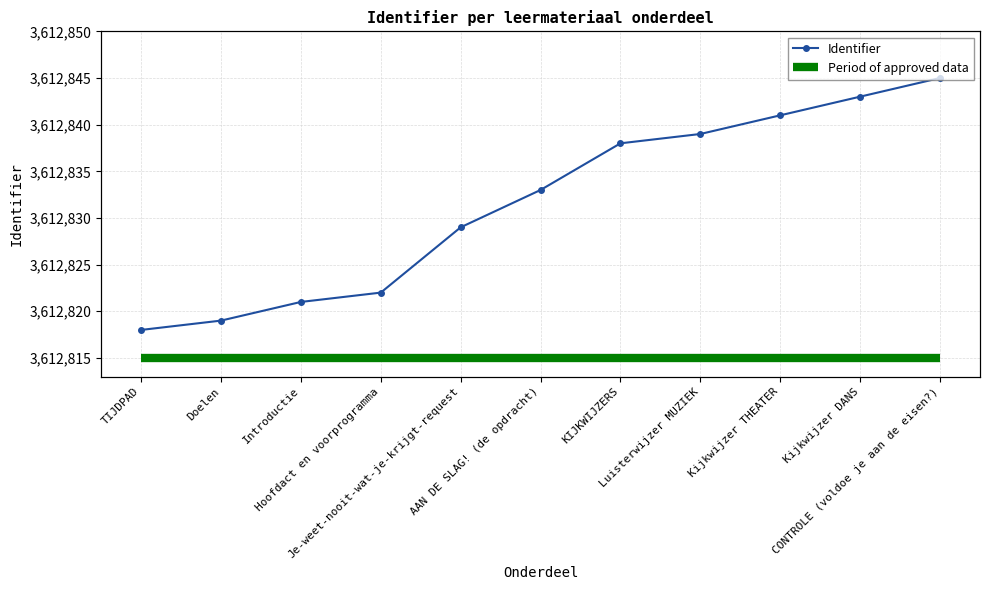

What is the difference between the second highest and second lowest values?

24